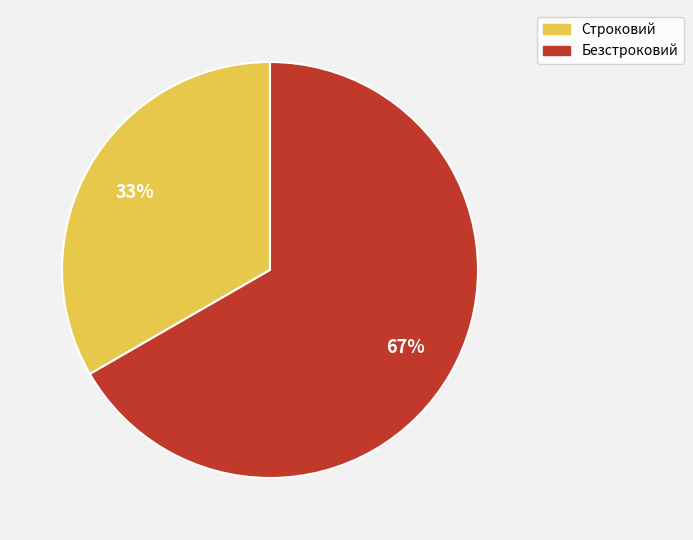

How many slices are in this pie chart?

2